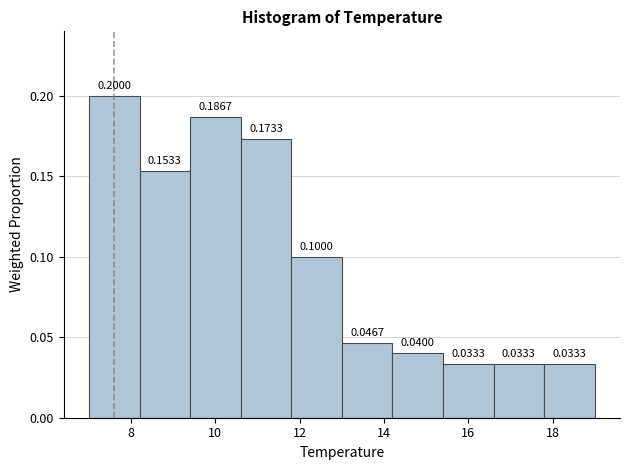

Reading left to right, list every bar in this chart as the range it spans on the x-axis followed by its height.

7.0 to 8.2: 0.2000
8.2 to 9.4: 0.1533
9.4 to 10.6: 0.1867
10.6 to 11.8: 0.1733
11.8 to 13.0: 0.1000
13.0 to 14.2: 0.0467
14.2 to 15.4: 0.0400
15.4 to 16.6: 0.0333
16.6 to 17.8: 0.0333
17.8 to 19.0: 0.0333